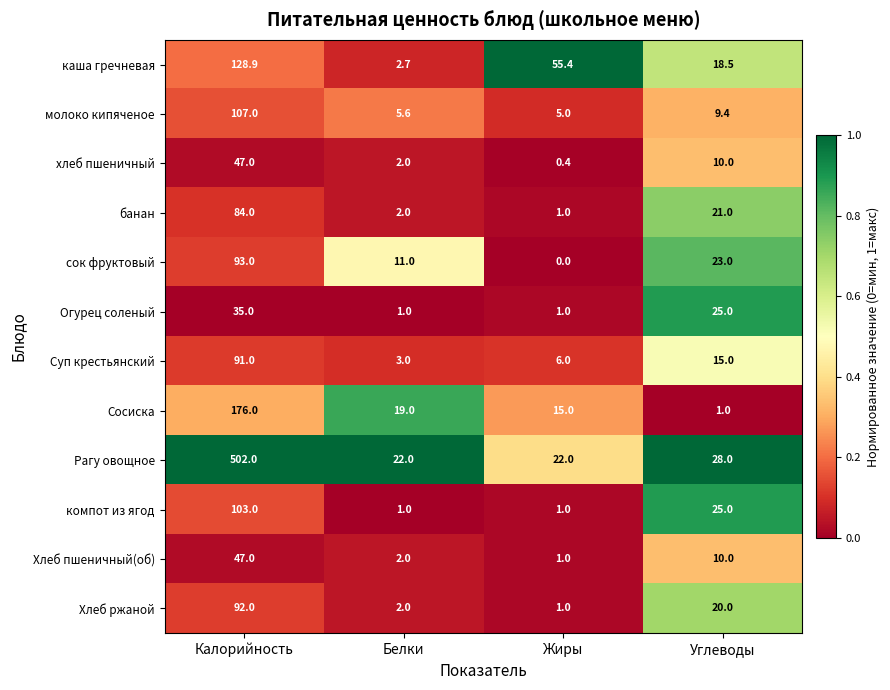

List the labels in order of Хлеб ржаной value, smallest first.

Жиры, Белки, Углеводы, Калорийность